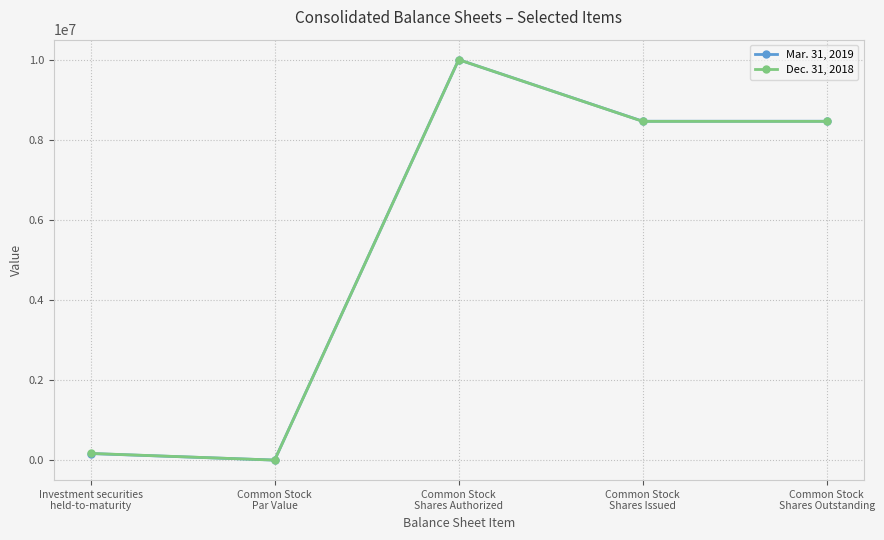

At which category does Mar. 31, 2019 reach its first local peak?

Common Stock
Shares Authorized